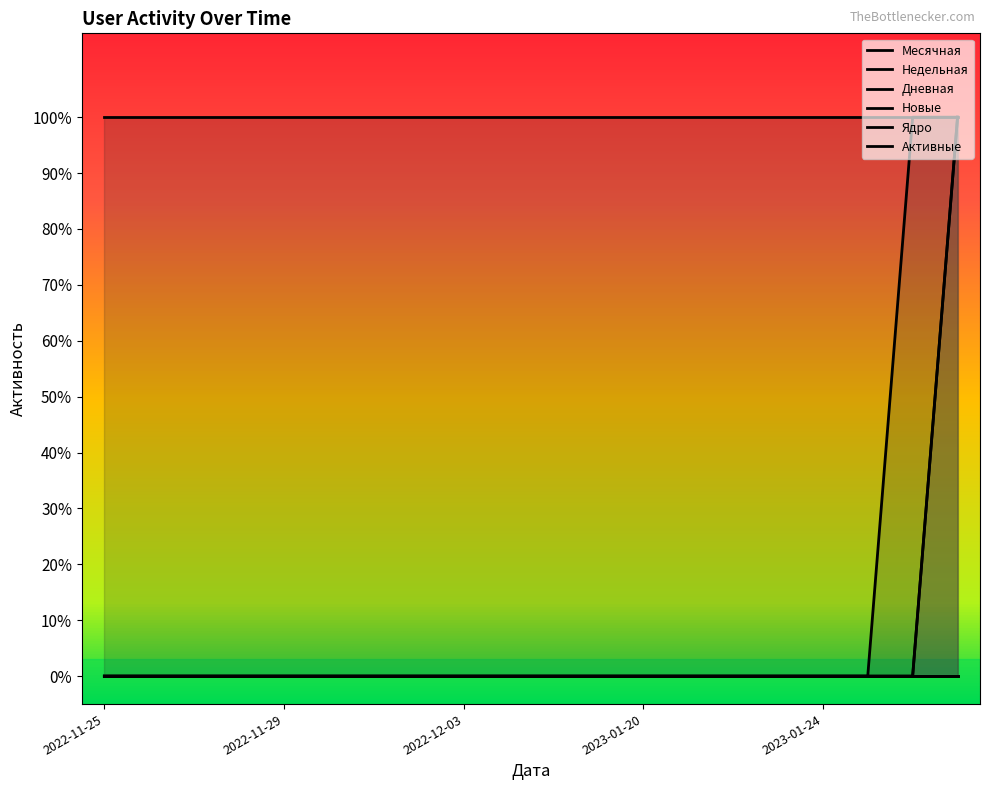

Which series has the largest total across all categories?

Недельная